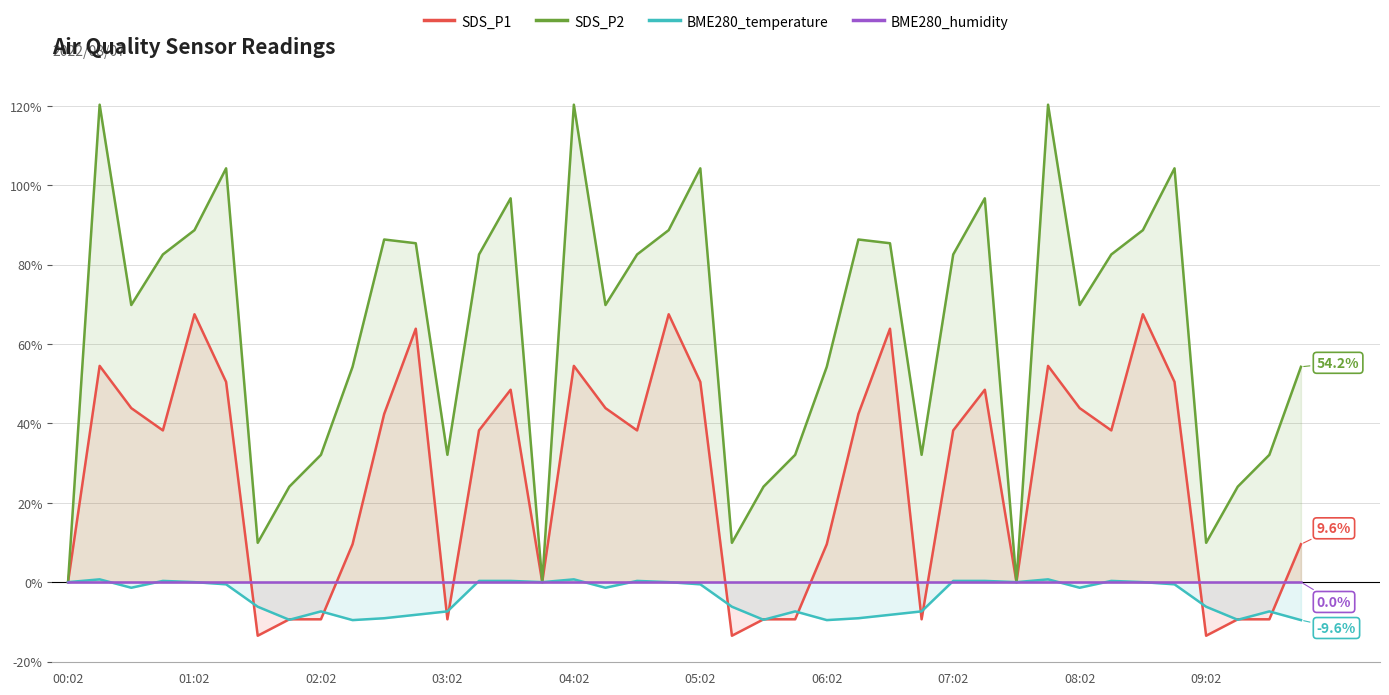

What is the lowest value of the BME280_temperature series?

-9.6